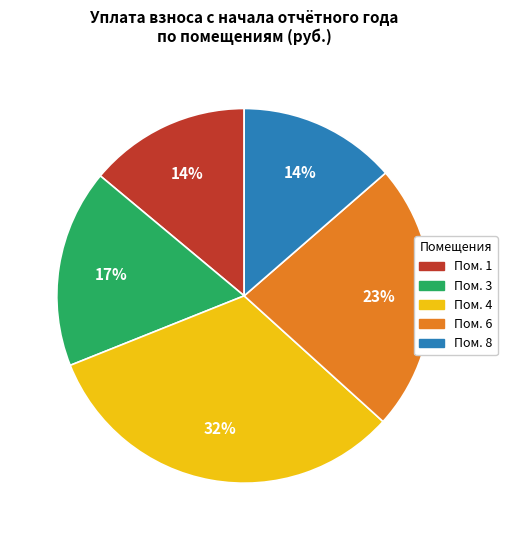

Is there a majority slice in this chart?

No